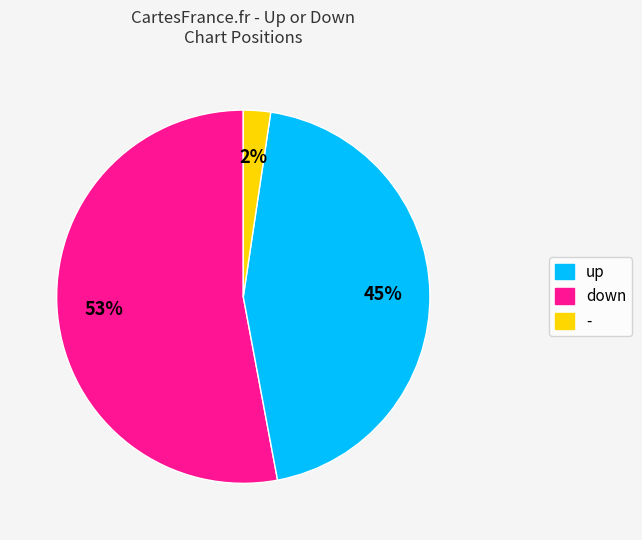

How many slices are in this pie chart?

3